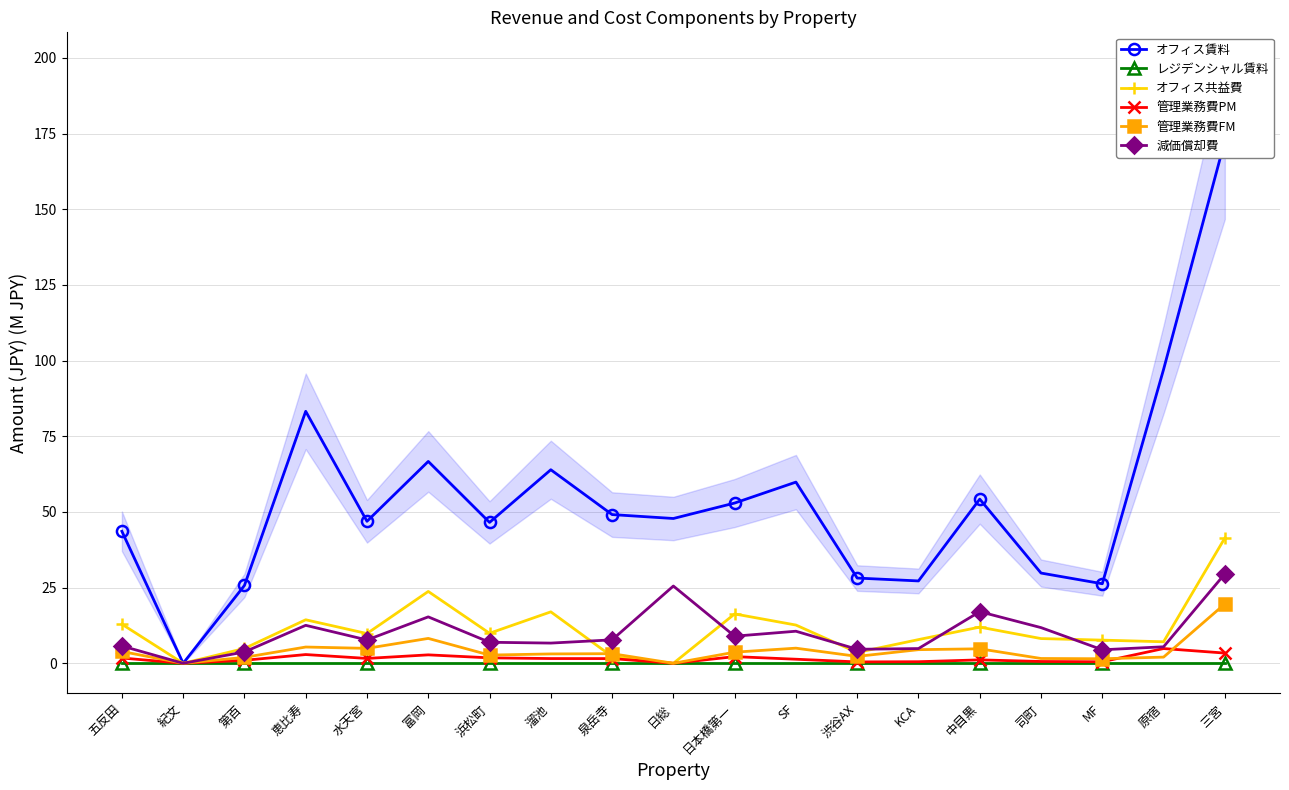

Reading left to right, transcribe all the data shown in this chart.

オフィス賃料: 五反田=43.6	紀文=0.0	第百=25.7	恵比寿=83.3	水天宮=46.9	富岡=66.7	浜松町=46.6	溜池=64.0	泉岳寺=49.1	日総=47.8	日本橋第一=52.9	SF=59.9	渋谷AX=28.2	KCA=27.2	中目黒=54.2	司町=29.8	MF=26.3	原宿=97.1	三宮=172.7
レジデンシャル賃料: 五反田=0.0	紀文=0.0	第百=0.0	恵比寿=0.0	水天宮=0.0	富岡=0.0	浜松町=0.0	溜池=0.0	泉岳寺=0.0	日総=0.0	日本橋第一=0.0	SF=0.0	渋谷AX=0.0	KCA=0.0	中目黒=0.0	司町=0.0	MF=0.0	原宿=0.0	三宮=0.0
オフィス共益費: 五反田=12.9	紀文=0.0	第百=4.9	恵比寿=14.4	水天宮=9.8	富岡=23.7	浜松町=9.9	溜池=17.0	泉岳寺=2.2	日総=0.0	日本橋第一=16.3	SF=12.6	渋谷AX=3.6	KCA=7.8	中目黒=12.0	司町=8.2	MF=7.7	原宿=7.1	三宮=41.4
管理業務費PM: 五反田=1.7	紀文=0.0	第百=1.0	恵比寿=2.9	水天宮=1.6	富岡=2.8	浜松町=1.8	溜池=1.6	泉岳寺=1.6	日総=0.0	日本橋第一=2.2	SF=1.3	渋谷AX=0.5	KCA=0.5	中目黒=1.1	司町=0.6	MF=0.5	原宿=4.9	三宮=3.4
管理業務費FM: 五反田=3.9	紀文=0.0	第百=2.0	恵比寿=5.4	水天宮=4.9	富岡=8.2	浜松町=2.7	溜池=3.1	泉岳寺=3.2	日総=0.0	日本橋第一=3.7	SF=5.0	渋谷AX=2.3	KCA=4.5	中目黒=4.8	司町=1.6	MF=1.5	原宿=2.0	三宮=19.6
減価償却費: 五反田=5.7	紀文=0.0	第百=3.7	恵比寿=12.5	水天宮=7.7	富岡=15.3	浜松町=6.9	溜池=6.7	泉岳寺=7.7	日総=25.5	日本橋第一=9.0	SF=10.6	渋谷AX=4.6	KCA=4.9	中目黒=17.1	司町=11.8	MF=4.5	原宿=5.5	三宮=29.6